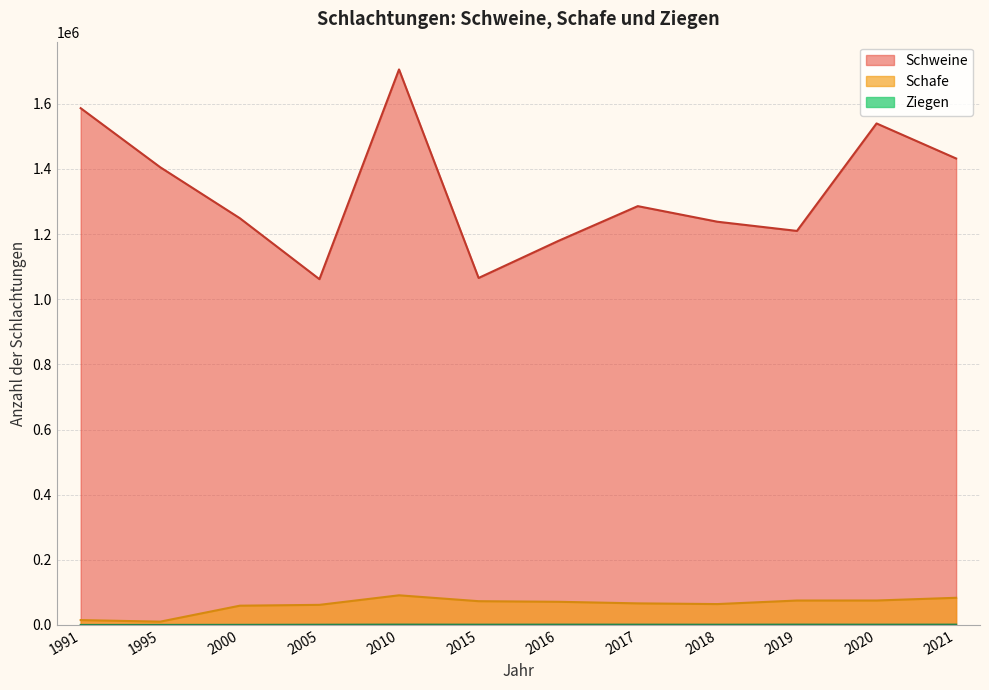

Reading left to right, extract all data points from this chart.

Schweine: 1586628	1405200	1248759	1061622	1705534	1065339	1178898	1285880	1238008	1209780	1539742	1432160
Schafe: 14957	10166	59173	61727	91047	72974	71165	66277	64122	75020	75083	83420
Ziegen: 59	100	297	628	1023	815	952	901	737	976	850	949